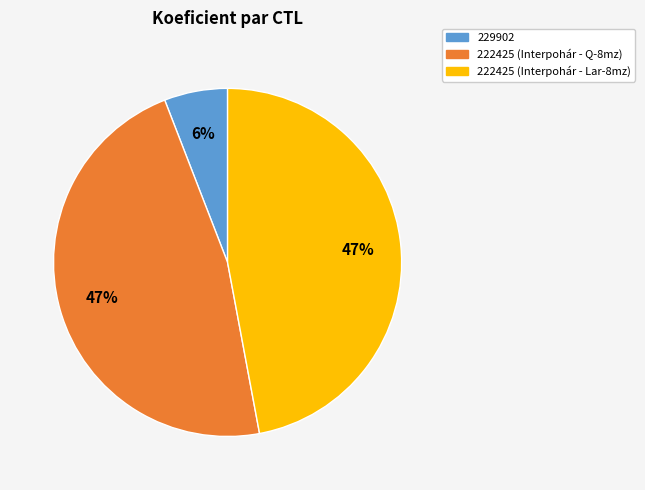

To the nearest percent, what portion does 222425 (Interpohár - Lar-8mz) represent?

47%